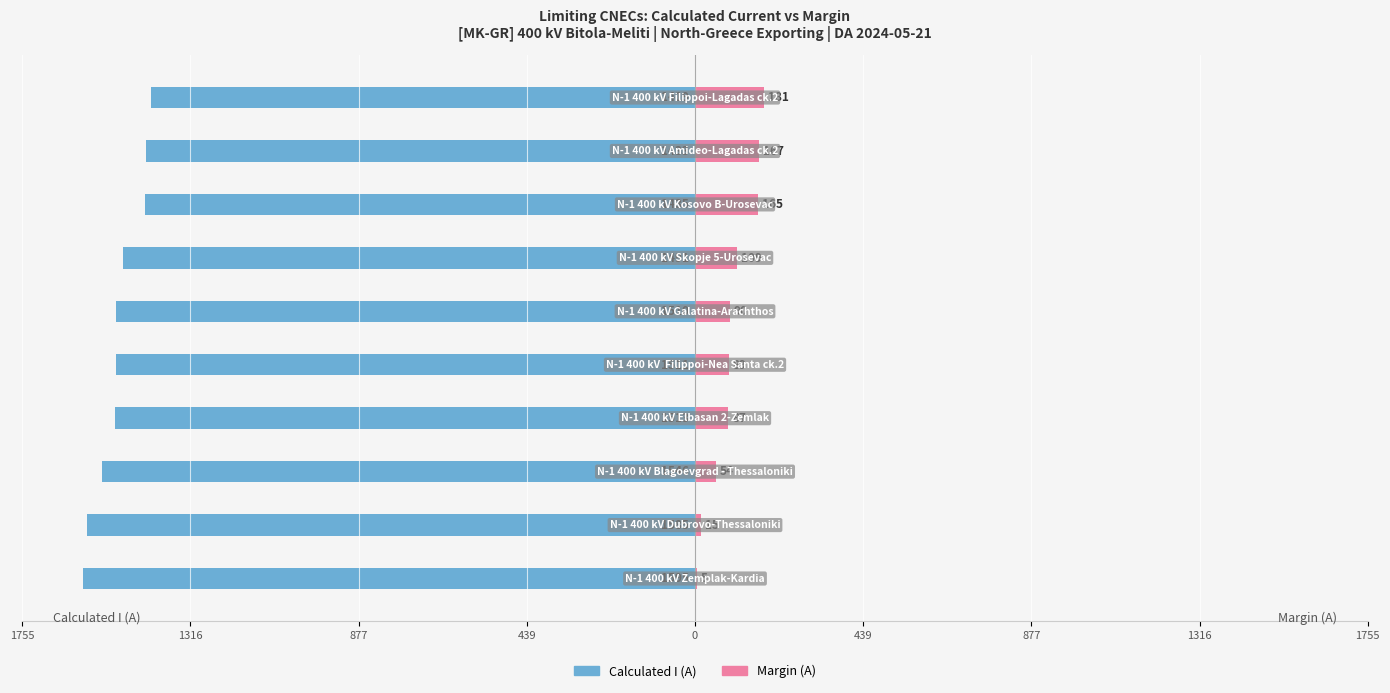

What is the difference between the second highest and second lowest values in the Calculated I (A) series?

152